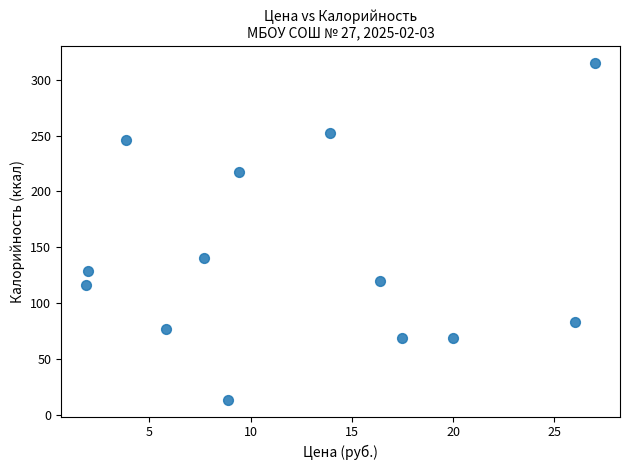

What is the range of Y values (max minus min)?

300.9